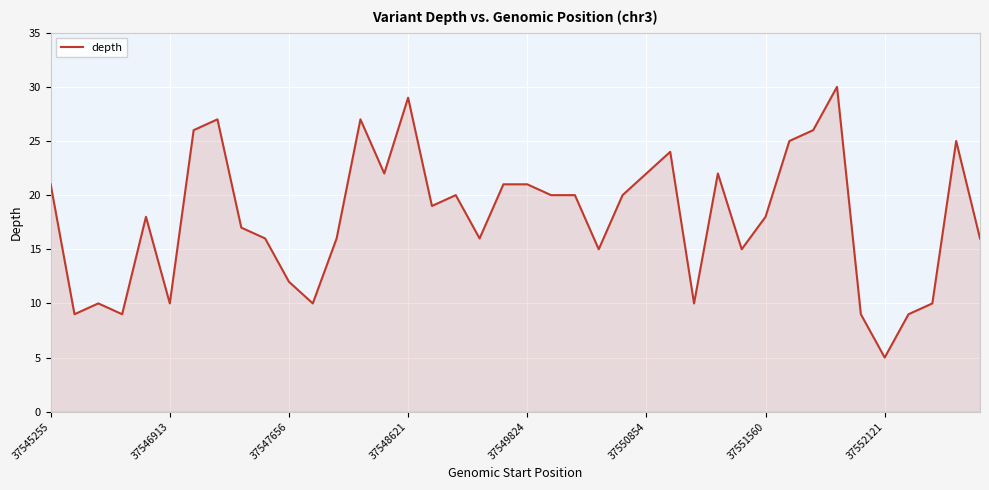

What is the minimum value shown in the chart?

5